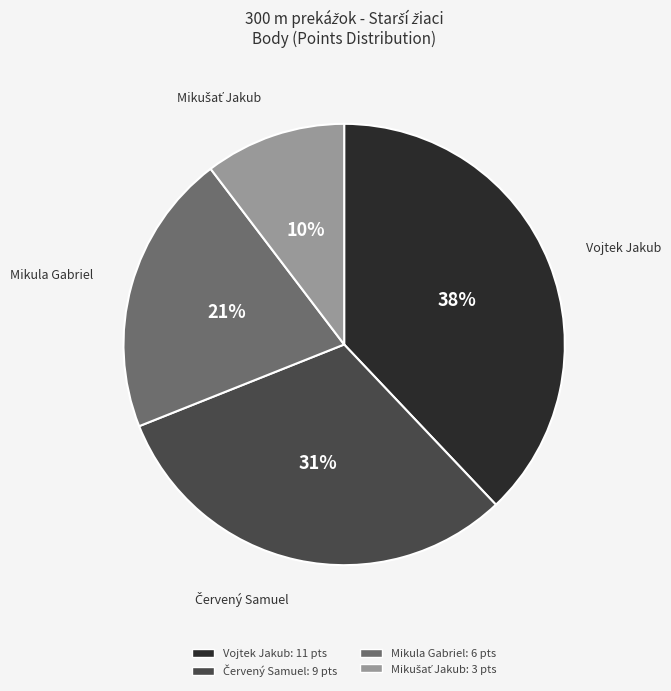

Does any single category account for the majority?

No